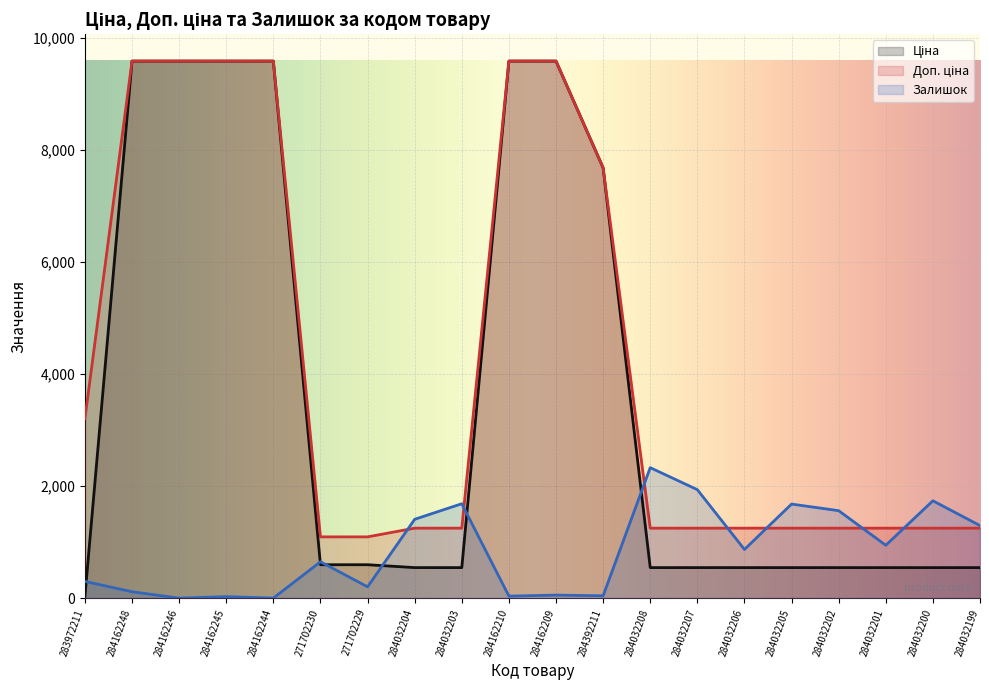

List the labels in order of Ціна value, smallest first.

283972211, 284032204, 284032203, 284032208, 284032207, 284032206, 284032205, 284032202, 284032201, 284032200, 284032199, 271702230, 271702229, 284392211, 284162248, 284162246, 284162245, 284162244, 284162210, 284162209